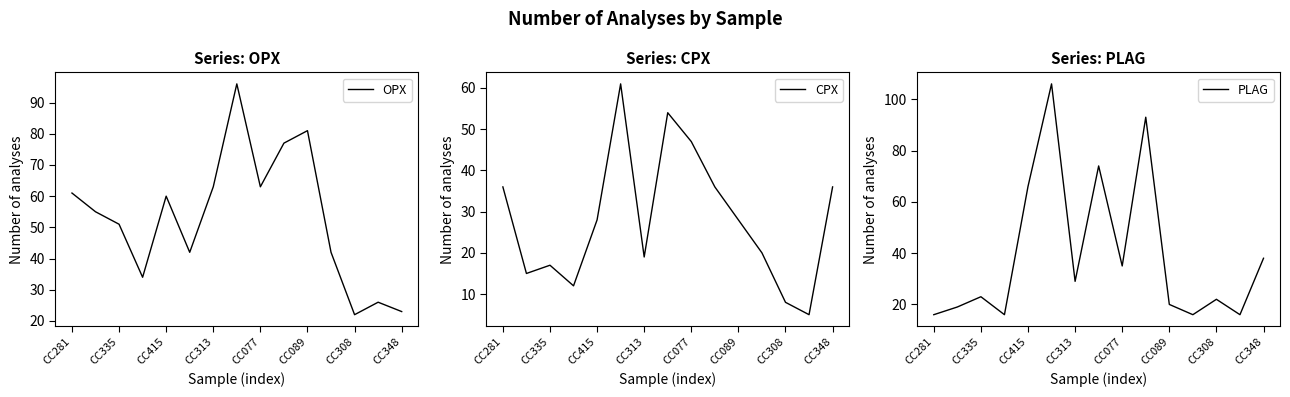

How many series are shown in this chart?

3